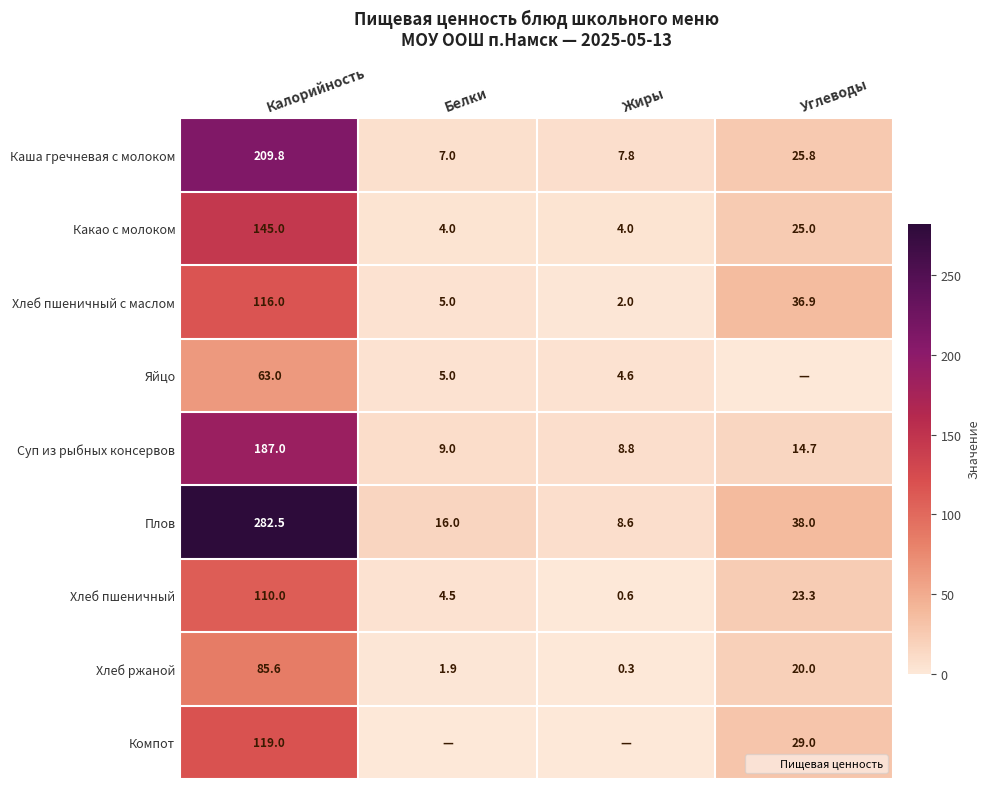

What is the total value across all series at Калорийность?

1317.9